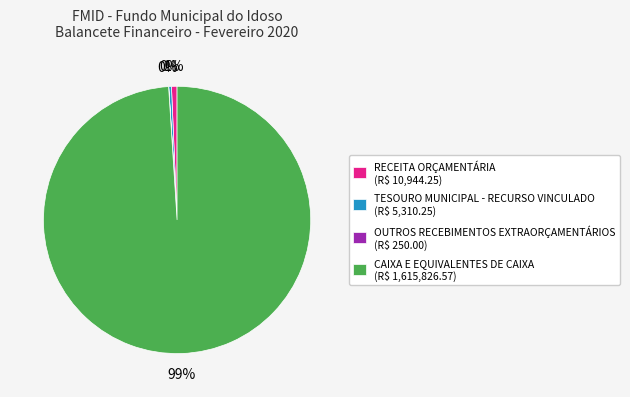

To the nearest percent, what is the difference between the CAIXA E EQUIVALENTES DE CAIXA and TESOURO MUNICIPAL - RECURSO VINCULADO slice percentages?

99%